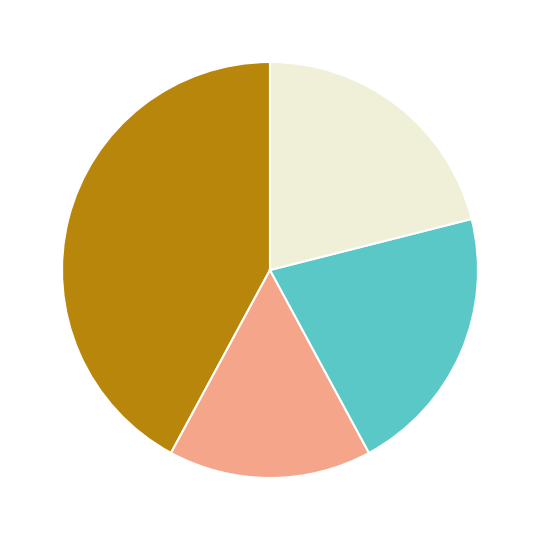

Does any single category account for the majority?

No